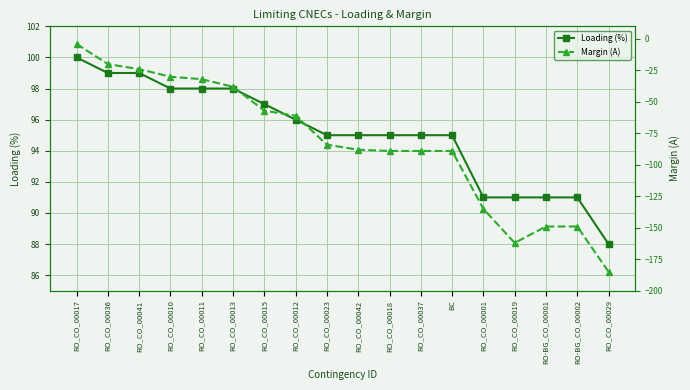

Between RO_CO_00036 and RO_CO_00018, which series saw the biggest shift?

Margin (A)